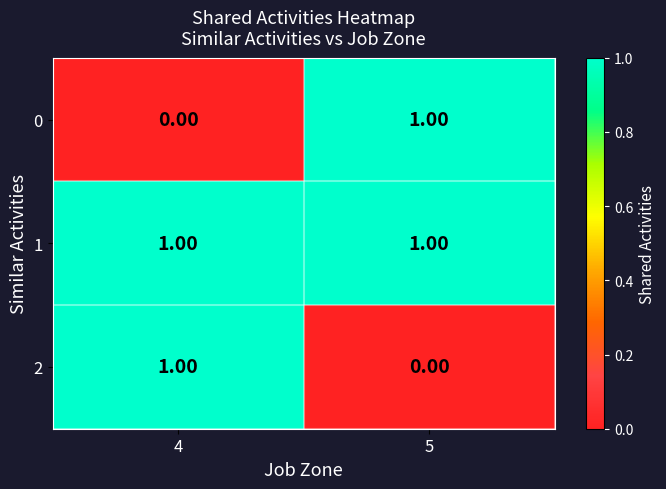

What is the total value across all series at 4?

2